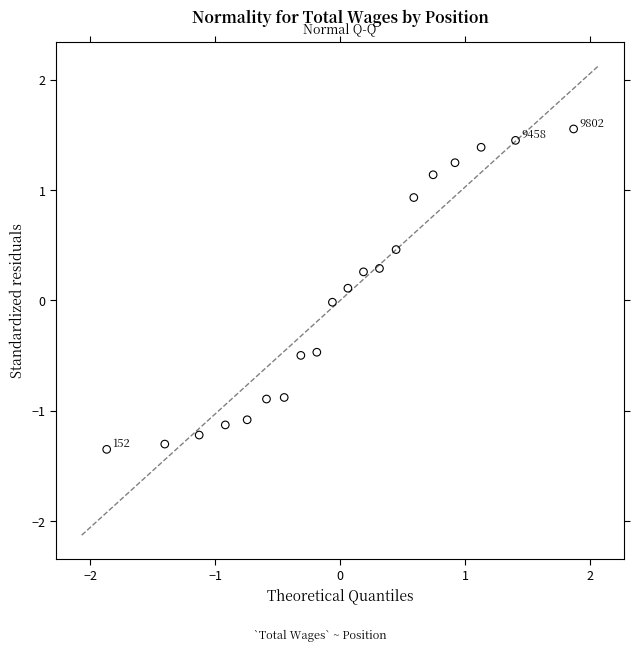

What is the range of Y values (max minus min)?

2.9